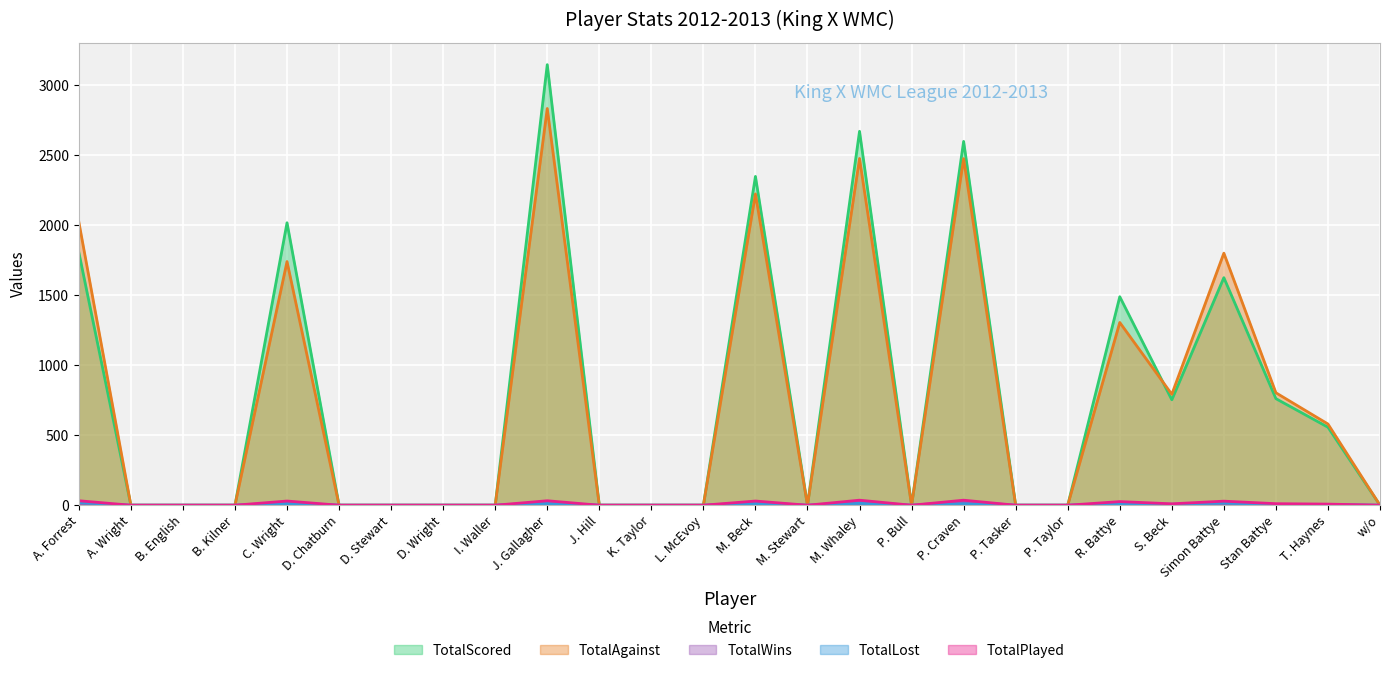

At which label is TotalWins closest to 13?

A. Forrest